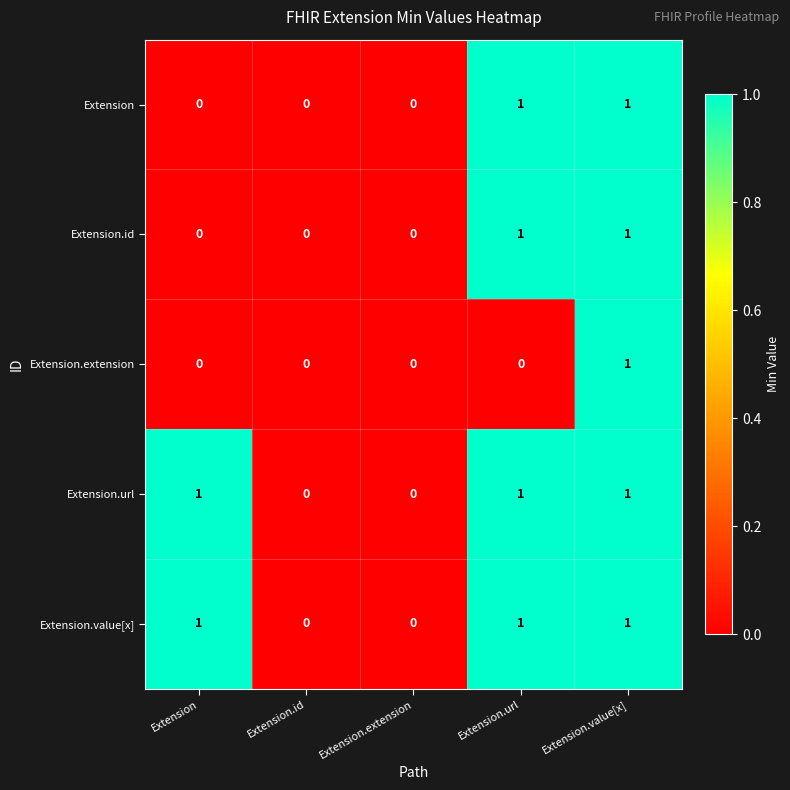

Is the value of Extension at Extension greater than the value of Extension.url at Extension.value[x]?

No